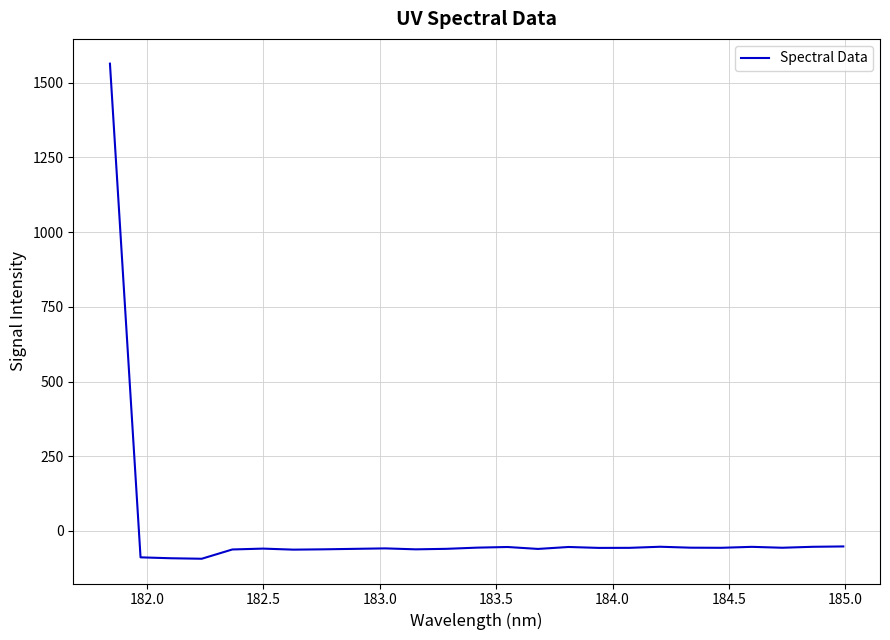

What is the maximum value shown in the chart?

1563.8